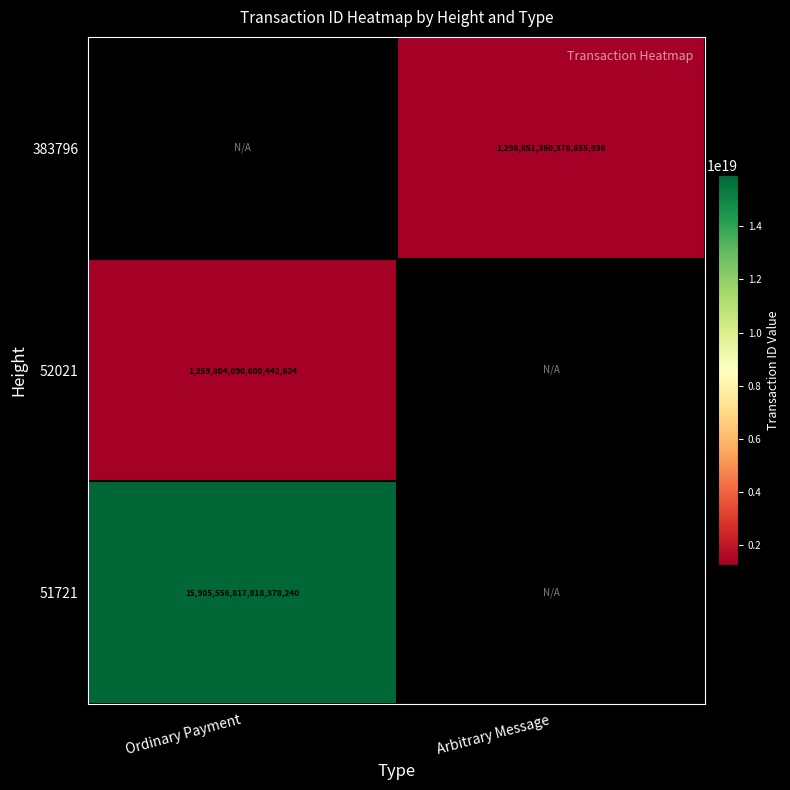

The value of 383796 at Arbitrary Message is 488146242623064768. True or false?

False